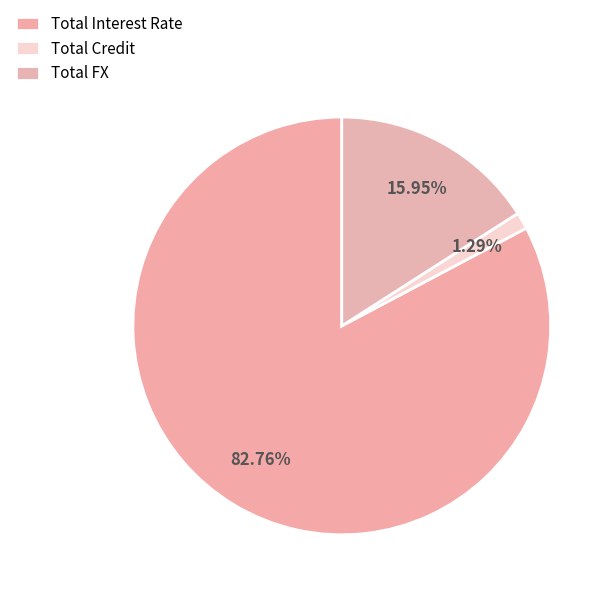

Is Total Interest Rate the majority of the pie?

Yes